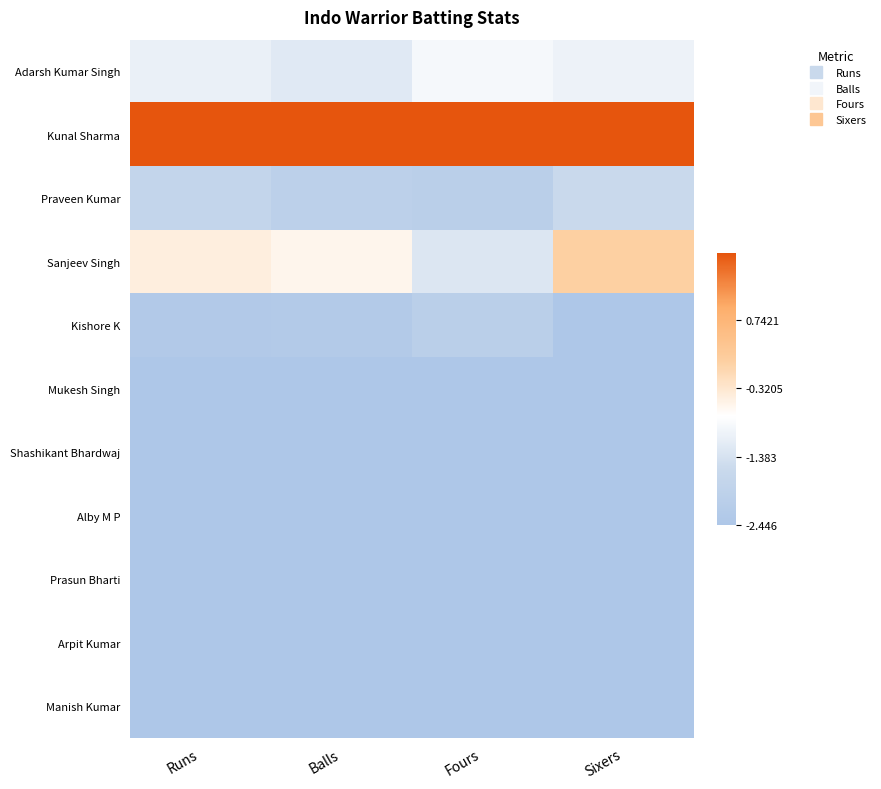

At Balls, list the series in order from largest to smallest.

Kunal Sharma, Sanjeev Singh, Adarsh Kumar Singh, Praveen Kumar, Kishore K, Mukesh Singh, Shashikant Bhardwaj, Alby M P, Prasun Bharti, Arpit Kumar, Manish Kumar